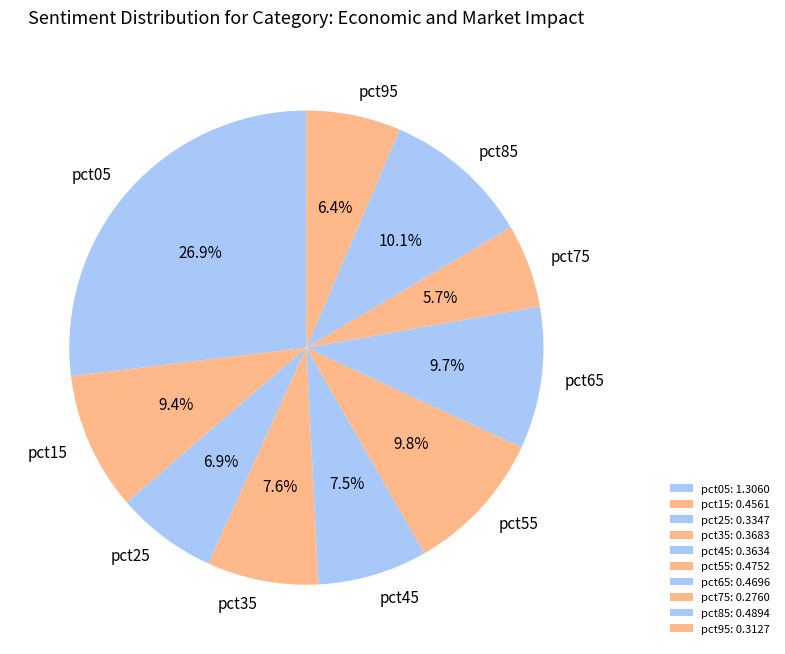

To the nearest percent, what is the combined percentage of pct65 and pct95?

16%